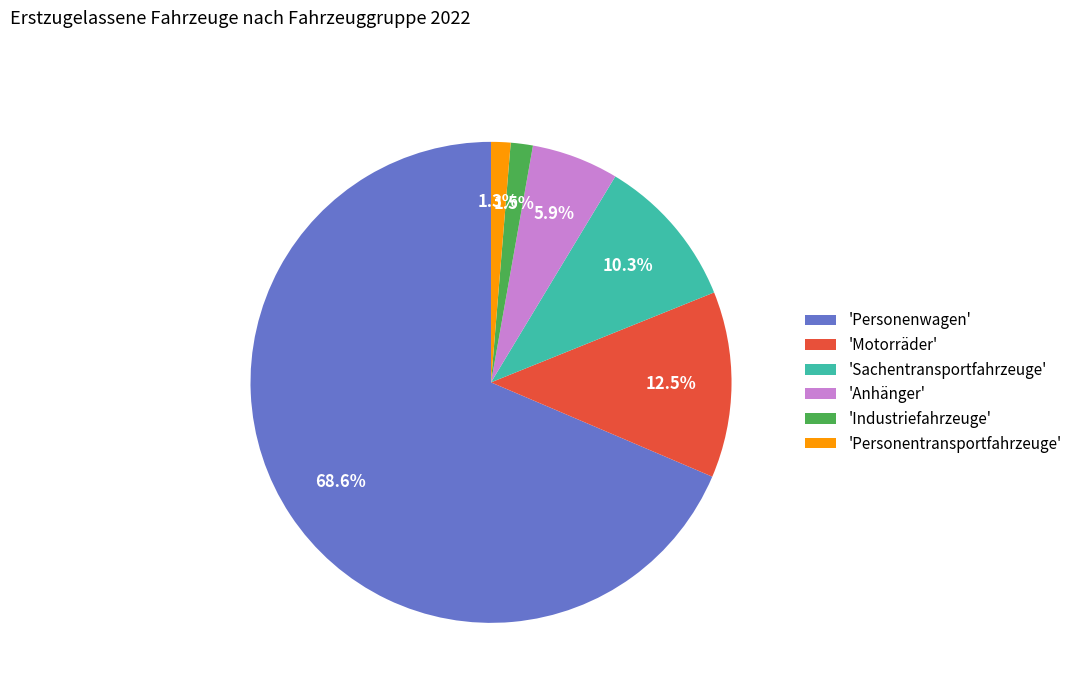

What portion of the pie excludes 'Anhänger'?

94.1%